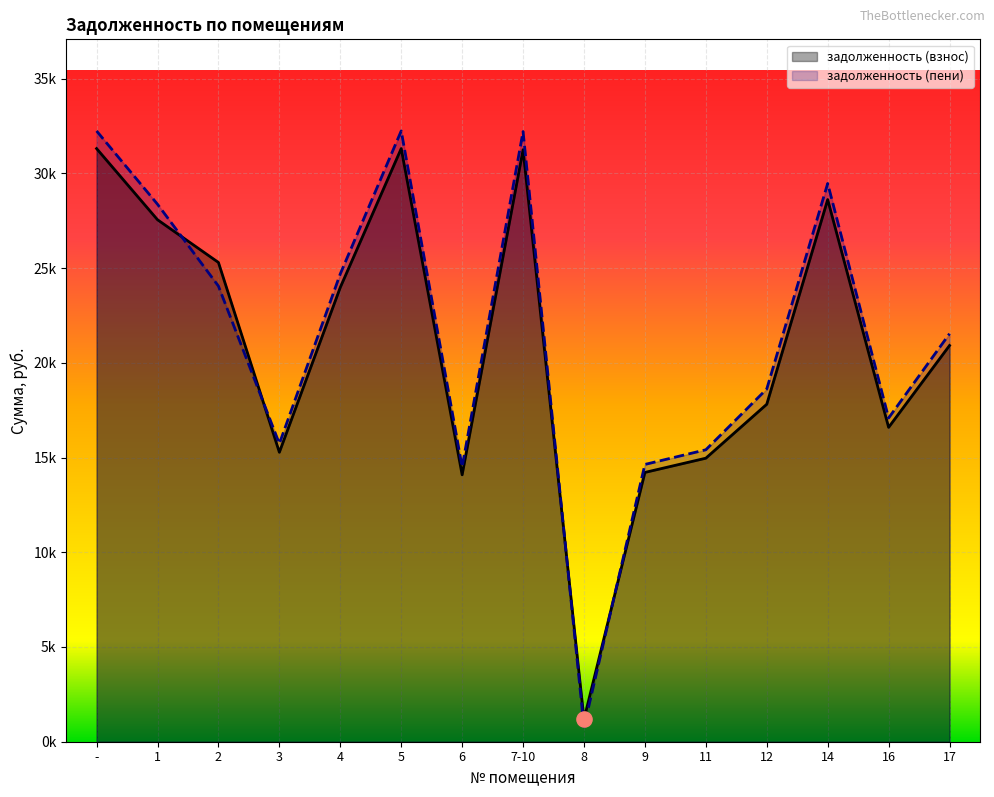

What are all the series names shown in the legend?

задолженность (взнос), задолженность (пени)